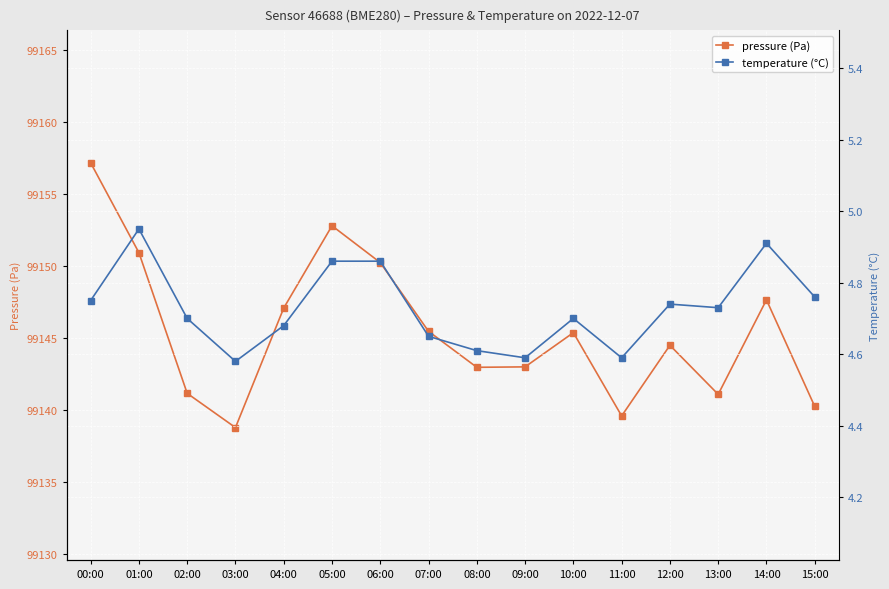

Reading left to right, transcribe all the data shown in this chart.

pressure (Pa): 00:00=99157.2	01:00=99150.9	02:00=99141.2	03:00=99138.8	04:00=99147.1	05:00=99152.8	06:00=99150.2	07:00=99145.5	08:00=99143.0	09:00=99143.0	10:00=99145.4	11:00=99139.6	12:00=99144.5	13:00=99141.1	14:00=99147.7	15:00=99140.2
temperature (°C): 00:00=4.8	01:00=5.0	02:00=4.7	03:00=4.6	04:00=4.7	05:00=4.9	06:00=4.9	07:00=4.7	08:00=4.6	09:00=4.6	10:00=4.7	11:00=4.6	12:00=4.7	13:00=4.7	14:00=4.9	15:00=4.8